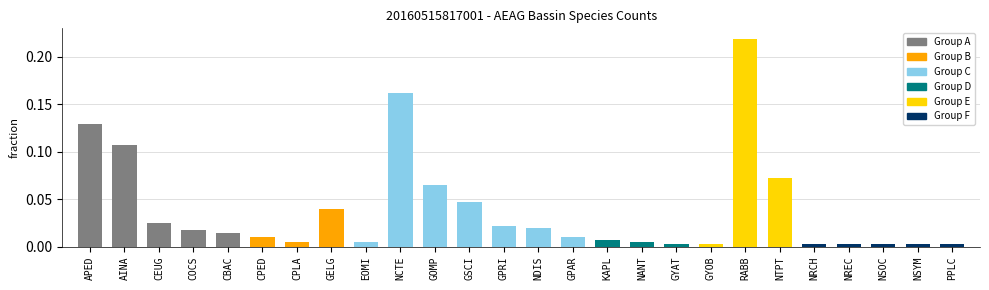

How many bars are there in total?

26